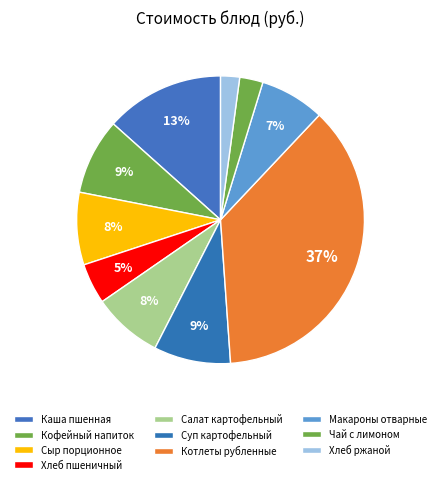

How many segments does this pie chart have?

10